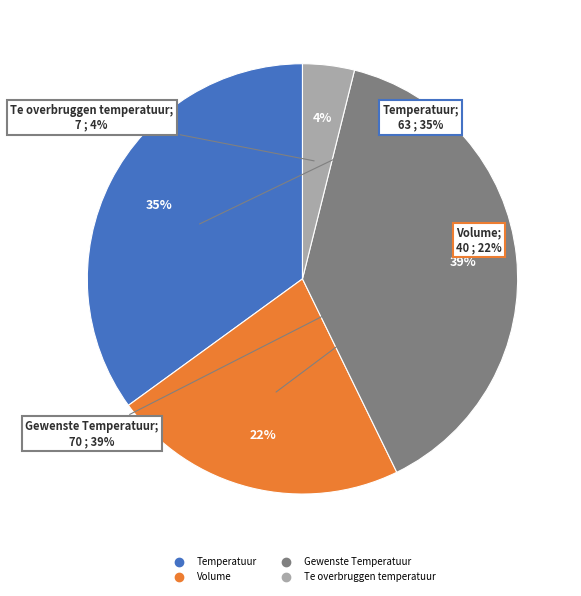

Does Volume represent more than half of the total?

No